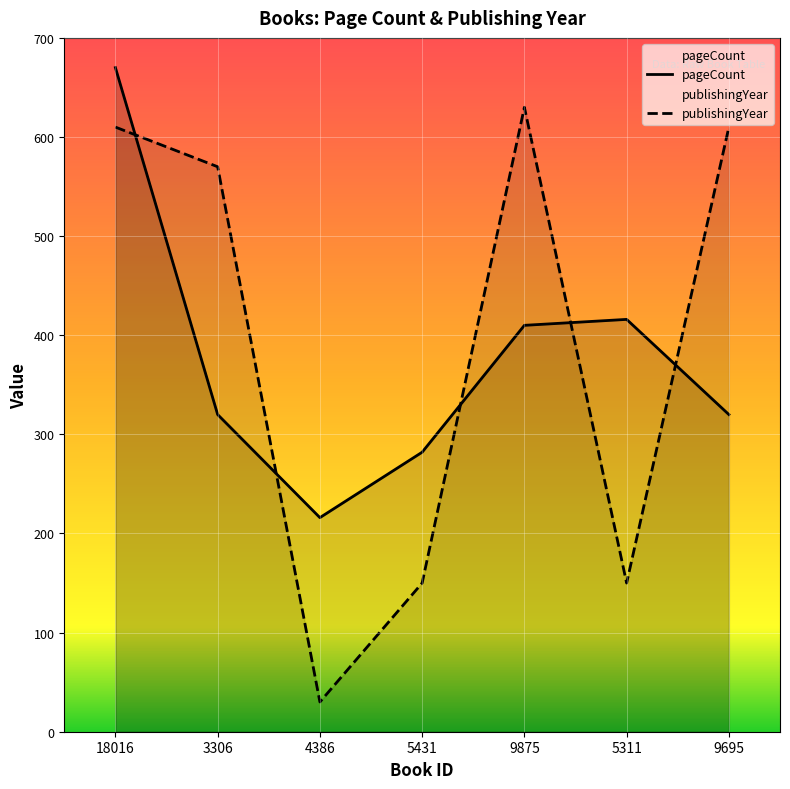

Reading left to right, extract all data points from this chart.

pageCount: 670	320	216	282	410	416	320
publishingYear: 610	570	30	150	630	150	610